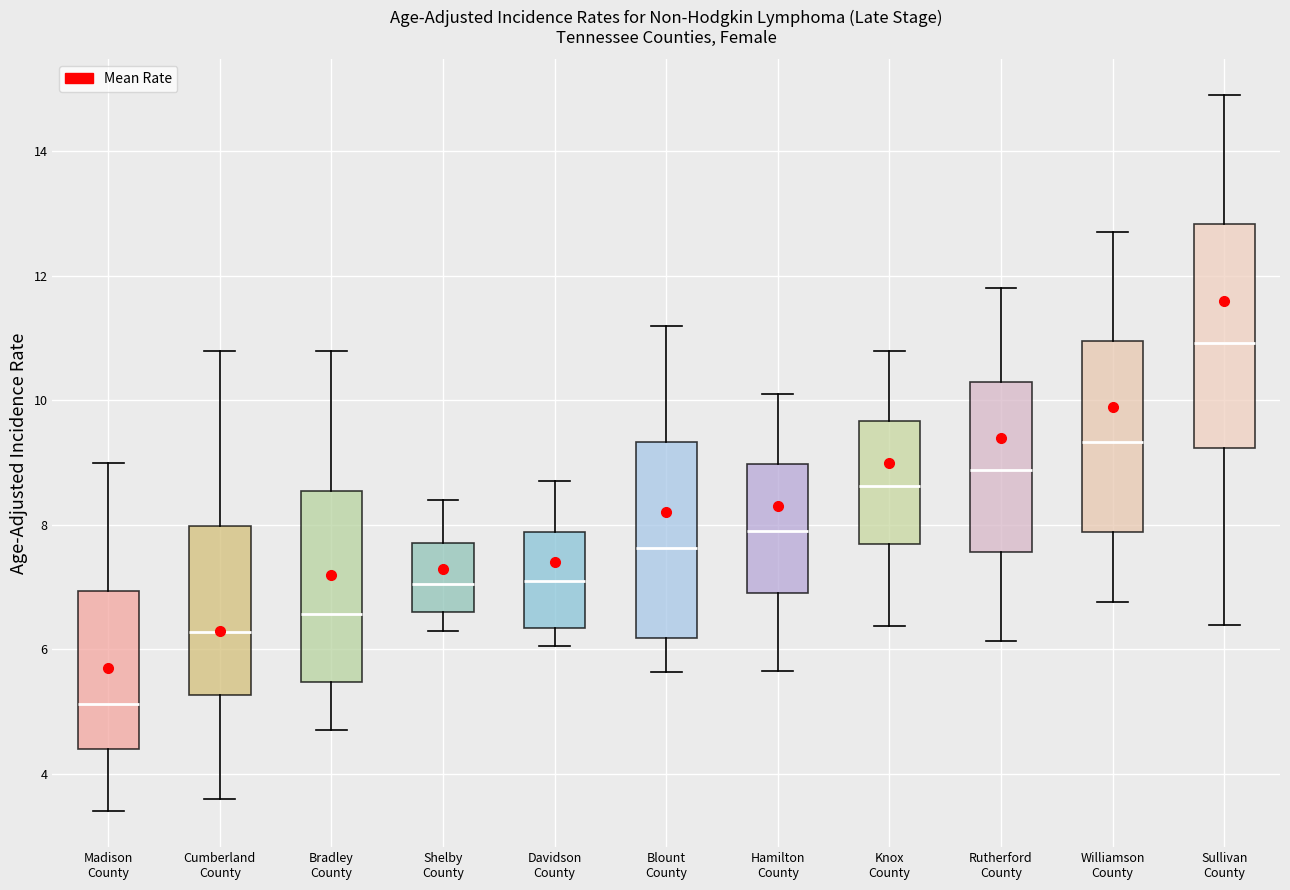

Which box has the highest median line?

Sullivan County